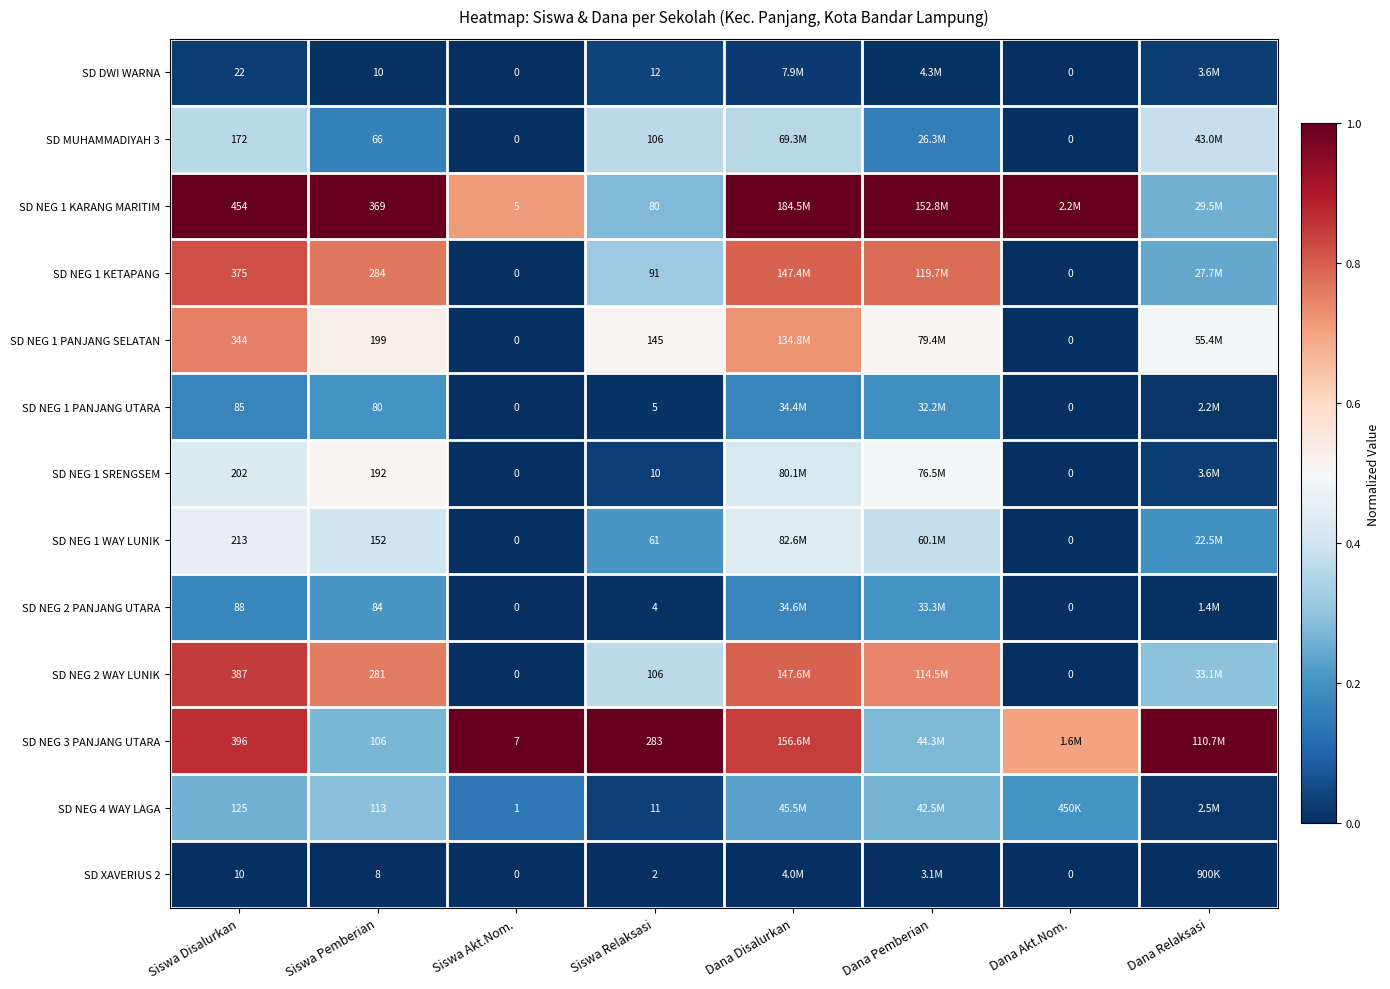

What is the total value across all series at Dana Disalurkan?

6.0